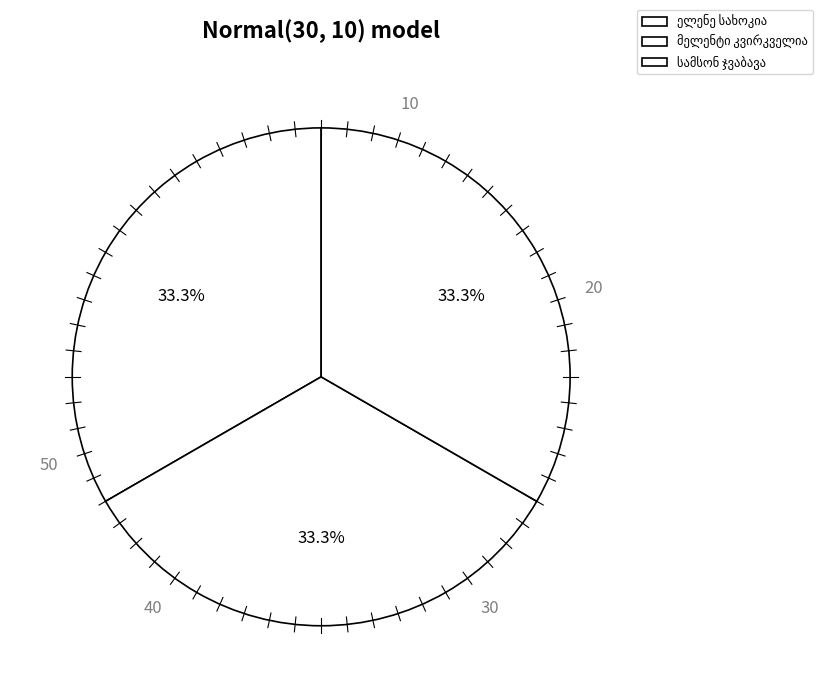

What is the change in value from ელენე სახოკია to სამსონ ჯვაბავა?

-1